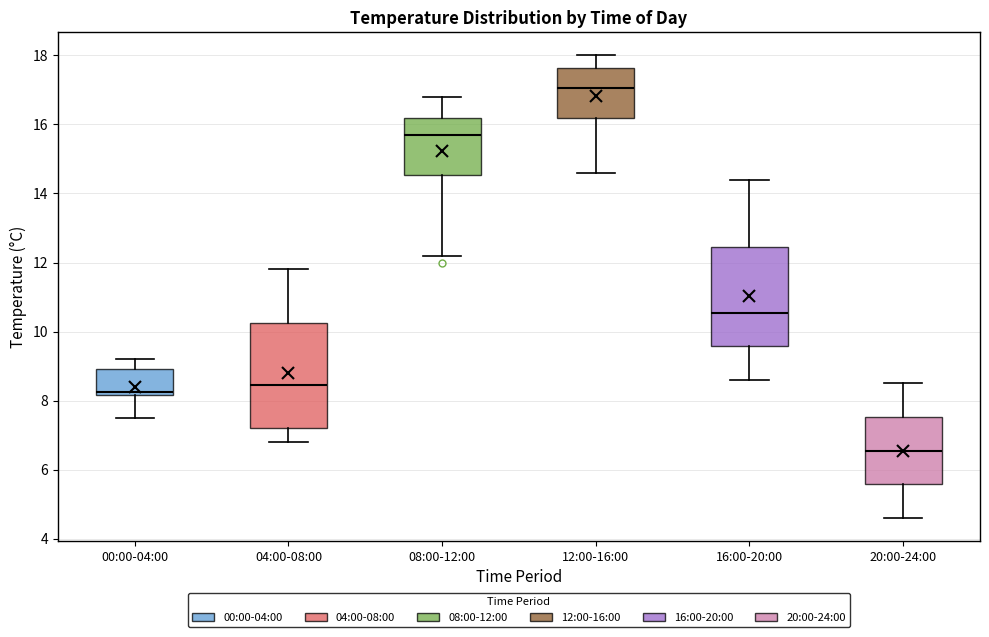

Where is the upper edge of the box for 12:00-16:00 on the y-axis? The values are not printed on the chart, so give them approximately, as read against the axis.

17.6